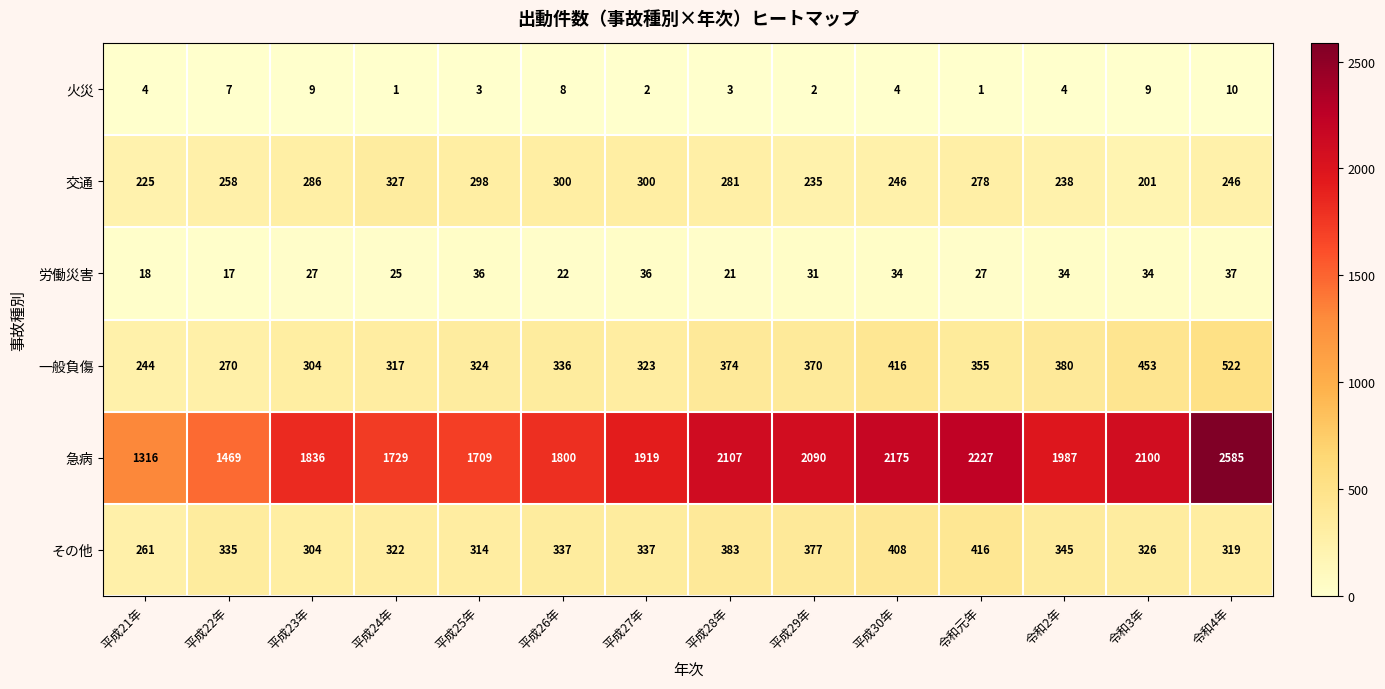

Rank the series by their maximum value, from lowest to highest.

火災, 労働災害, 交通, その他, 一般負傷, 急病